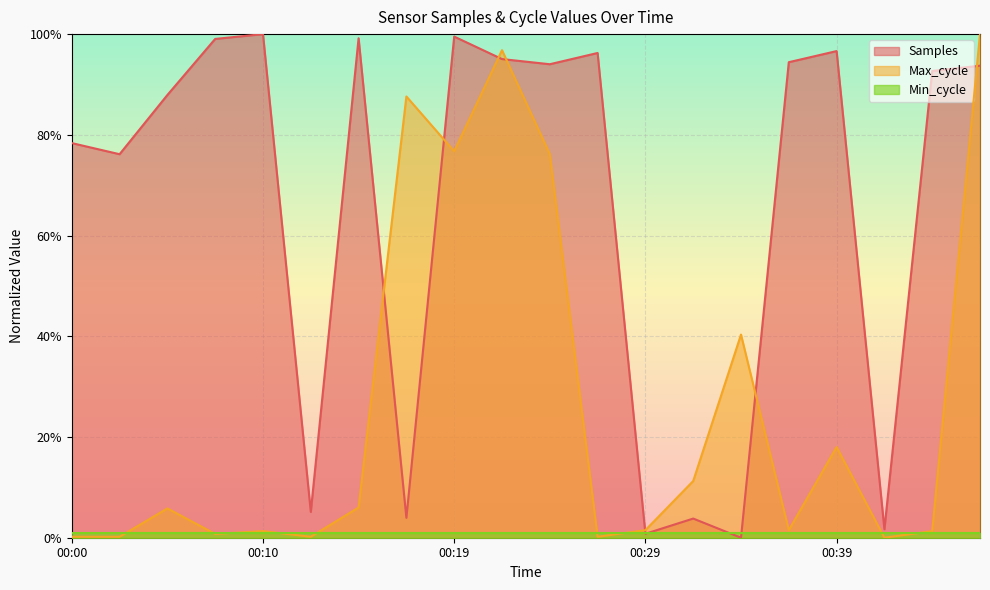

Does the chart display data point markers on the line(s)?

No